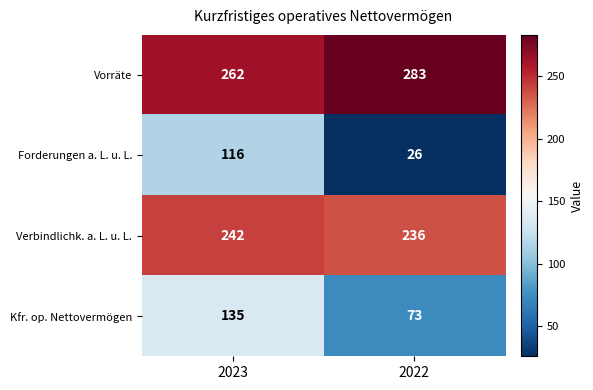

Is it true that Vorräte equals 404 at 2022?

False